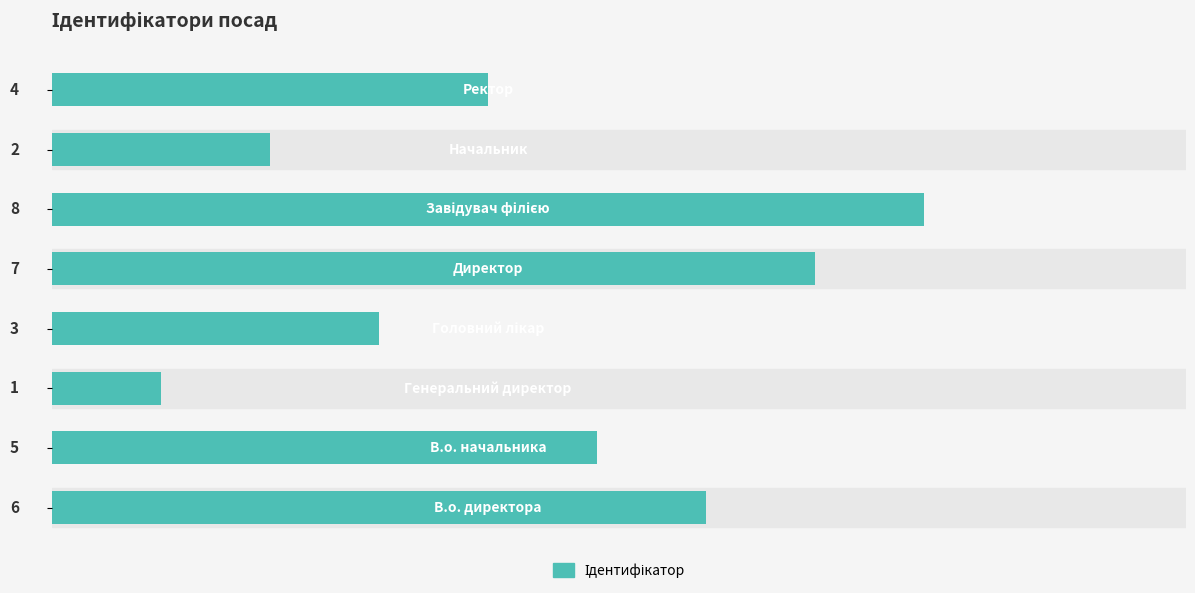

What is the greatest value displayed?

8